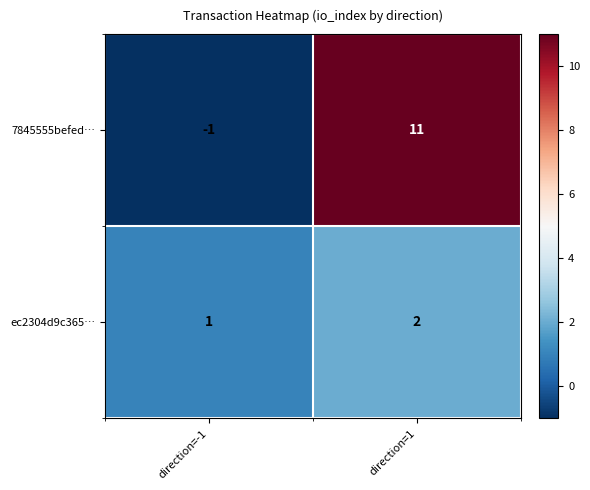

What is the difference between the highest and lowest values at direction=-1?

2